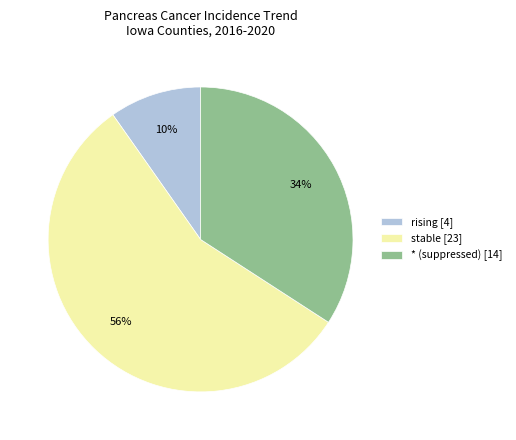

Is there any slice that represents more than half of the pie?

Yes